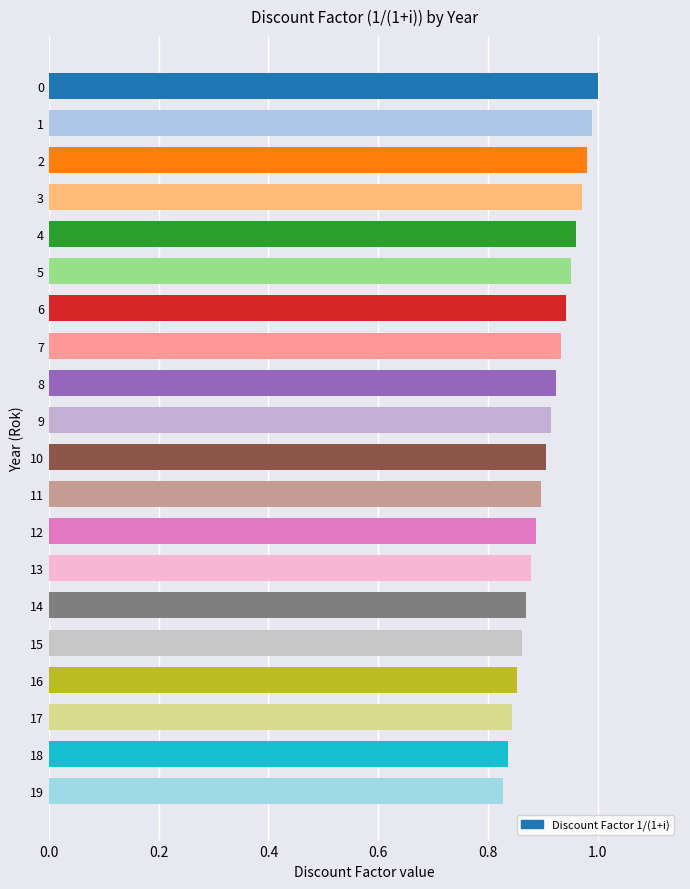

True or false: the data shows 0.9 at 8.

True